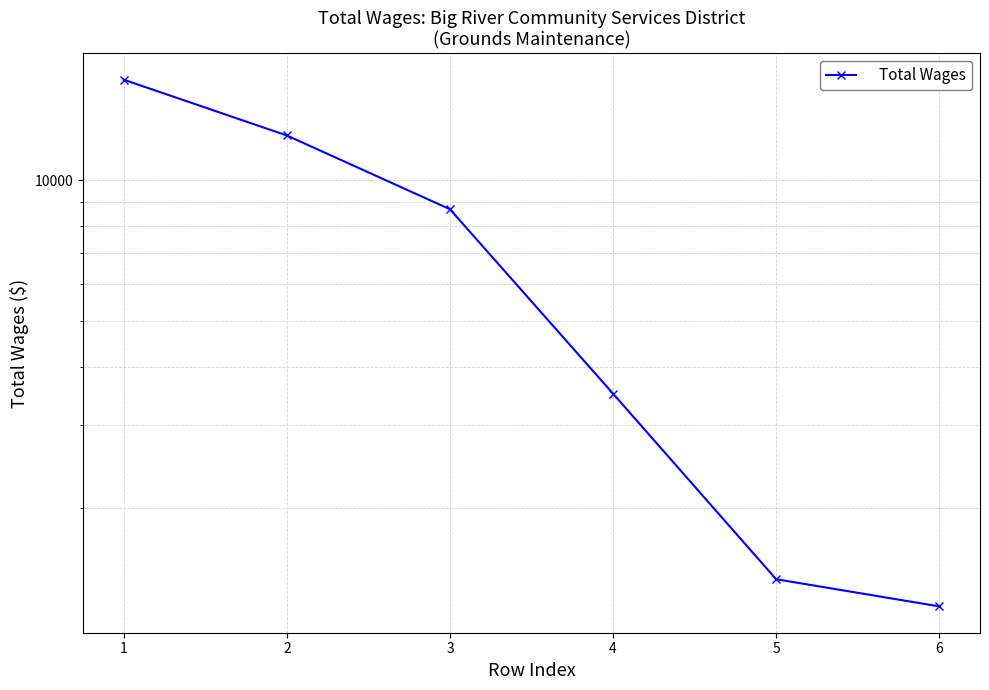

What is the value of the 1st point from the left?

16385